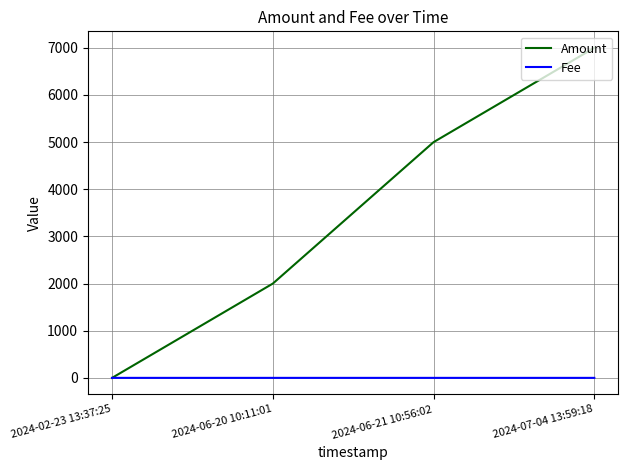

At which category does the chart reach its peak across all series?

2024-07-04 13:59:18